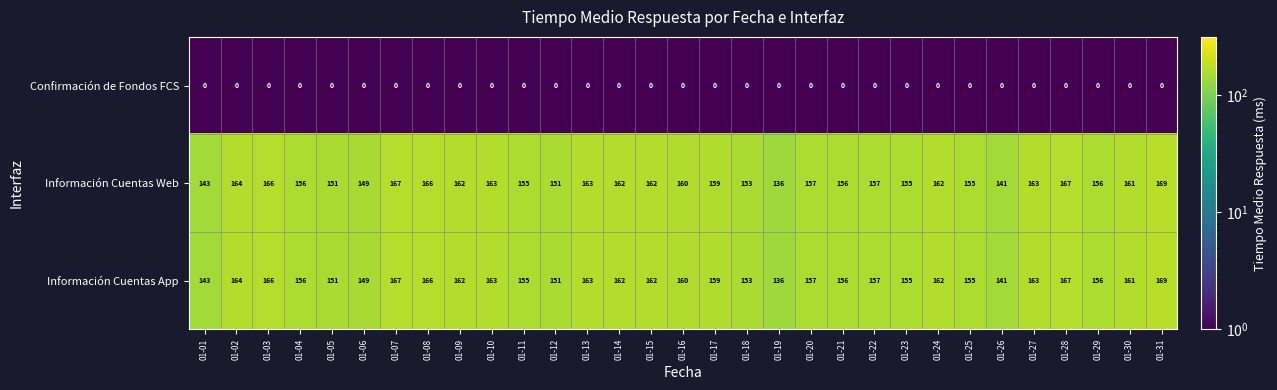

What is the greatest value displayed?

169